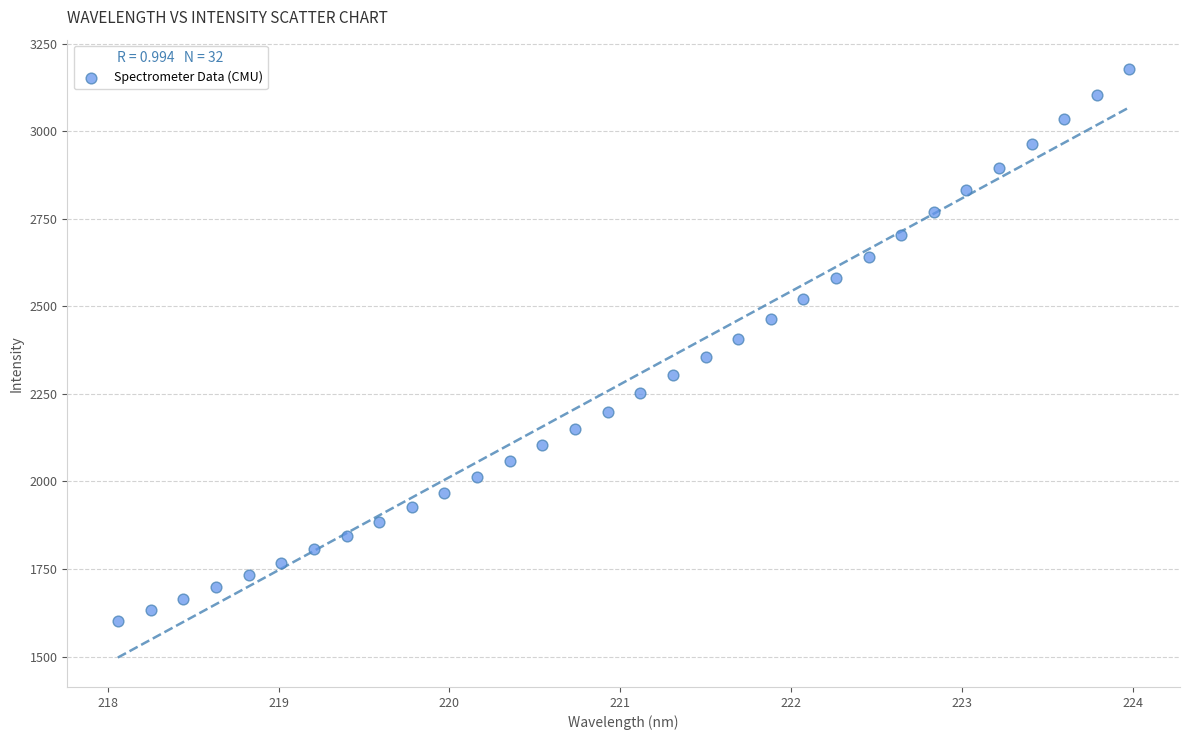

What is the range of X values (max minus min)?

5.9